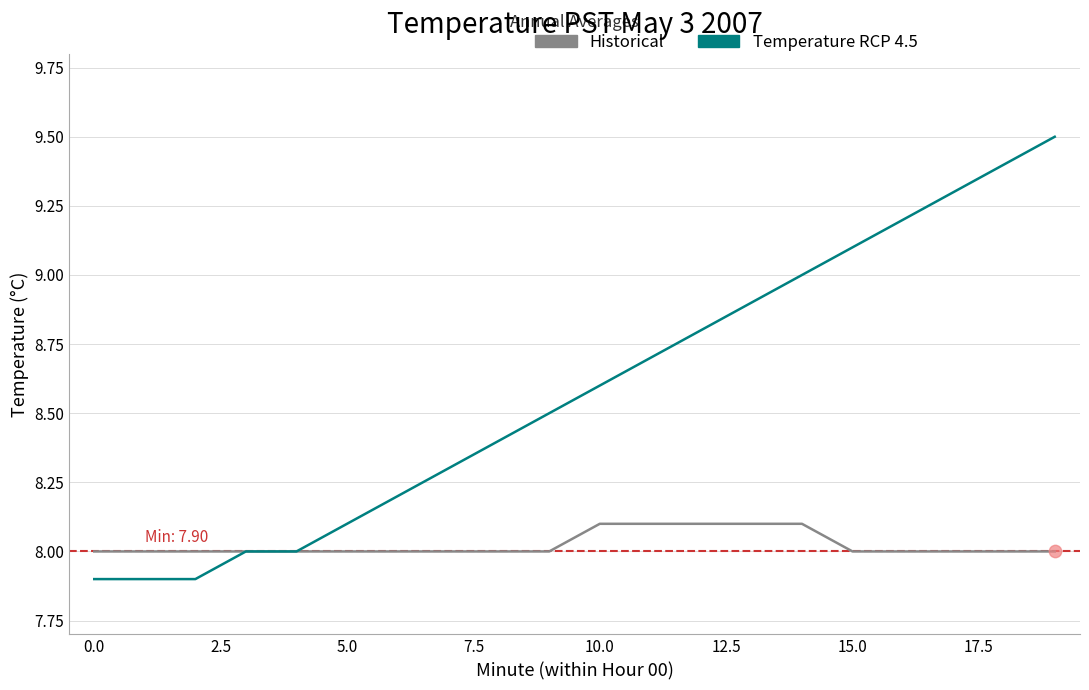

Which series has the widest spread of values?

Temperature RCP 4.5